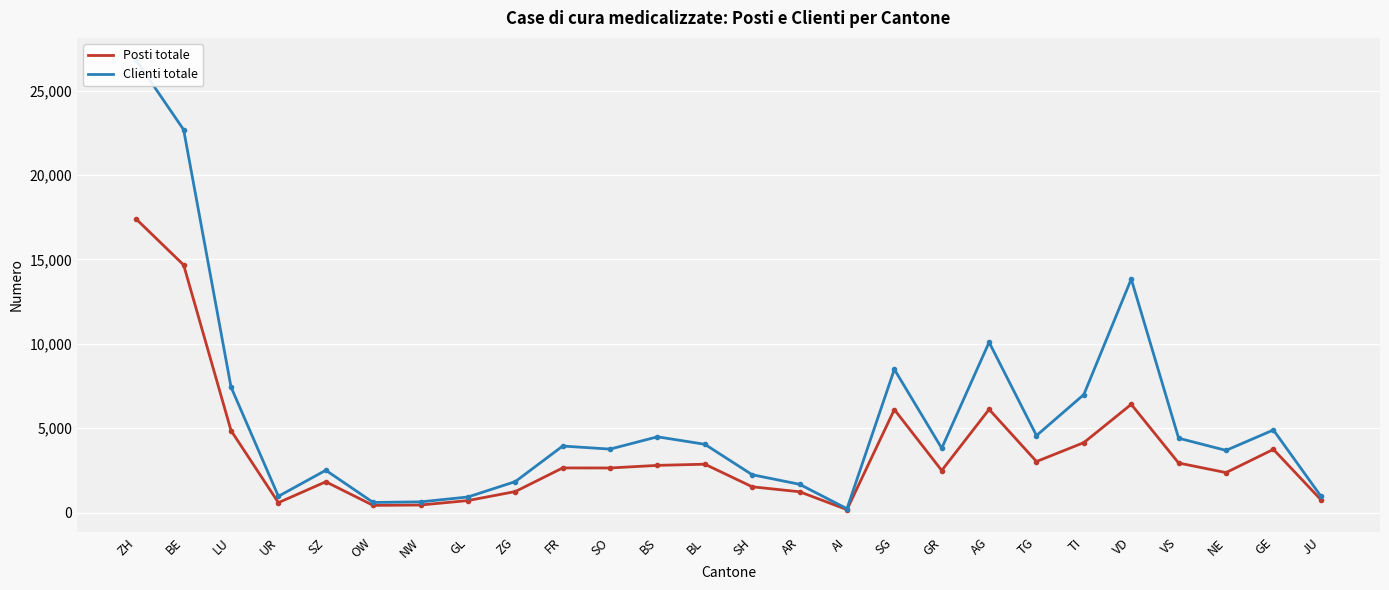

Rank the series by their maximum value, from highest to lowest.

Clienti totale, Posti totale